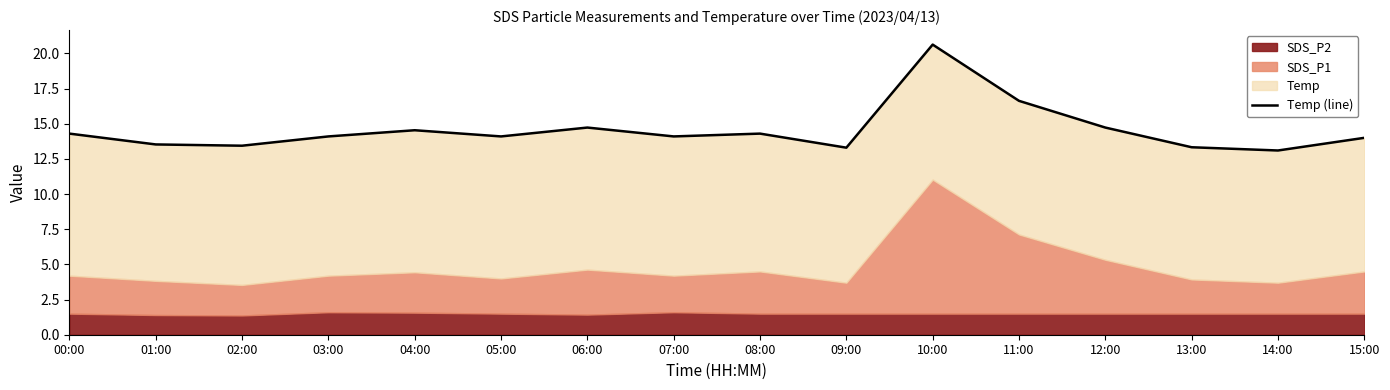

Between 13:00 and 03:00, which is larger?

03:00